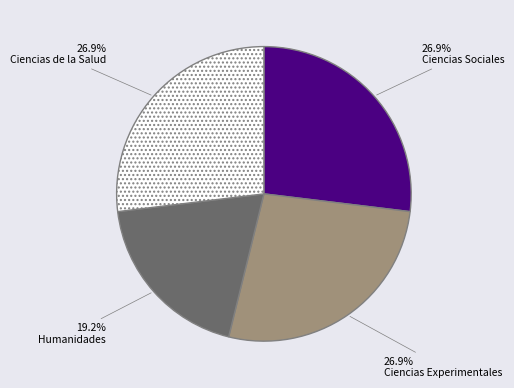

Do Ciencias Sociales and Humanidades together represent more than half of the pie?

No